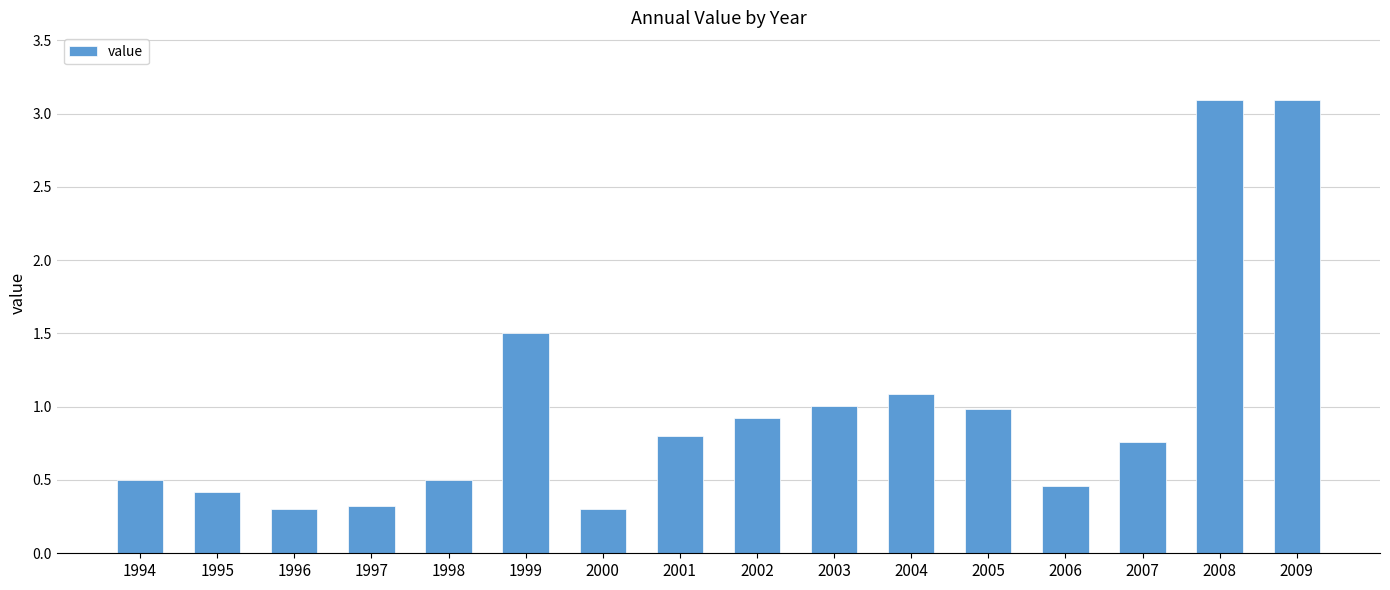

The value at 2009 is 4.9. True or false?

False